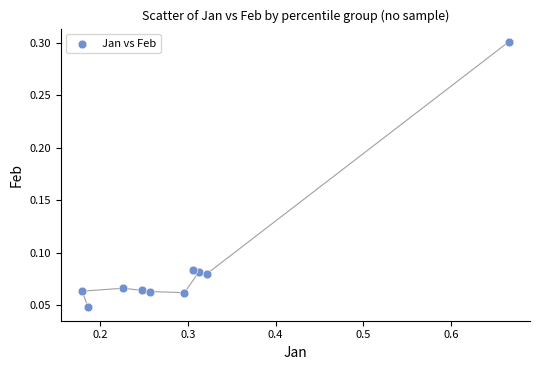

What is the range of X values (max minus min)?

0.5